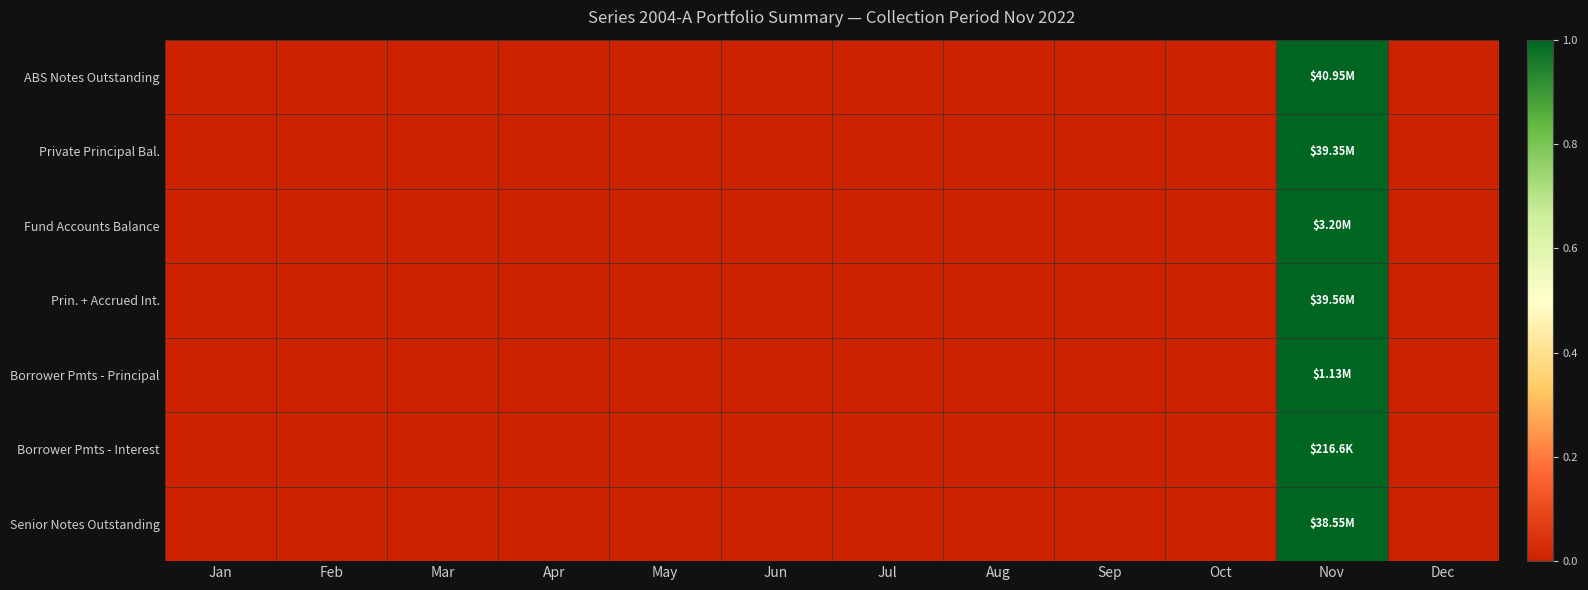

At Nov, list the series in order from largest to smallest.

ABS Notes Outstanding, Private Principal Bal., Fund Accounts Balance, Prin. + Accrued Int., Borrower Pmts - Principal, Borrower Pmts - Interest, Senior Notes Outstanding